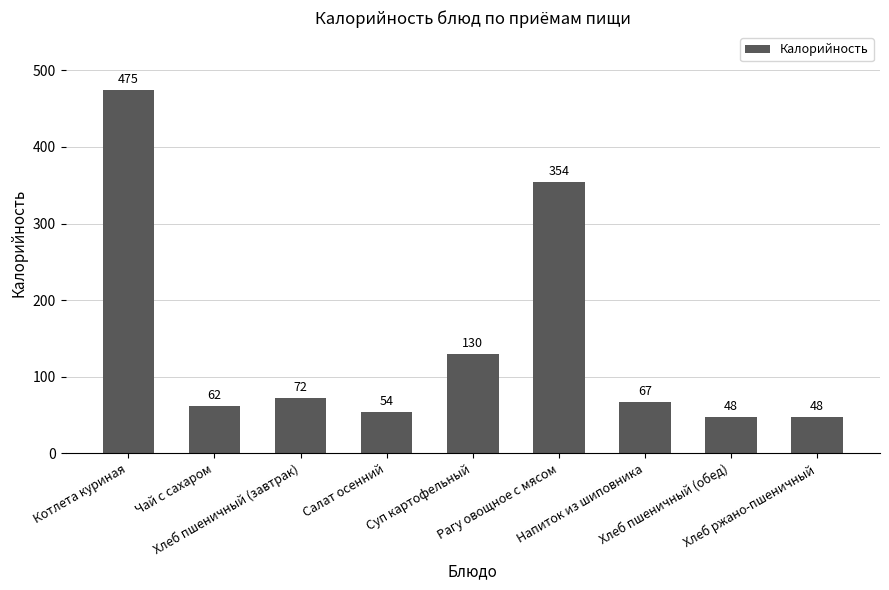

The value at Хлеб пшеничный (завтрак) is 72. True or false?

True